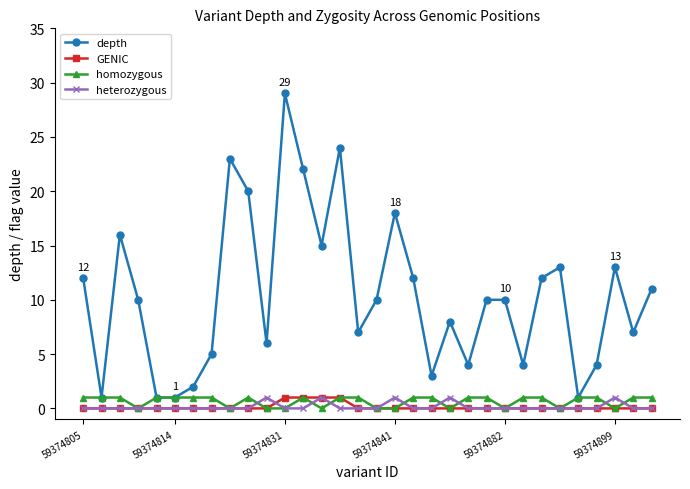

Reading left to right, list all the values displayed in this chart.

depth: 12	1	16	10	1	1	2	5	23	20	6	29	22	15	24	7	10	18	12	3	8	4	10	10	4	12	13	1	4	13	7	11
GENIC: 0	0	0	0	0	0	0	0	0	0	0	1	1	1	1	0	0	0	0	0	0	0	0	0	0	0	0	0	0	0	0	0
homozygous: 1	1	1	0	1	1	1	1	0	1	0	0	1	0	1	1	0	0	1	1	0	1	1	0	1	1	0	1	1	0	1	1
heterozygous: 0	0	0	0	0	0	0	0	0	0	1	0	0	1	0	0	0	1	0	0	1	0	0	0	0	0	0	0	0	1	0	0